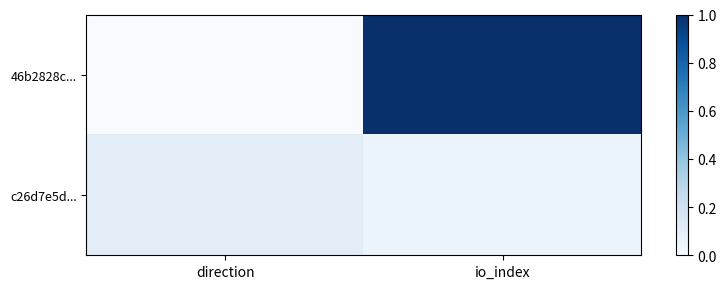

Which category has the highest value across all series?

io_index